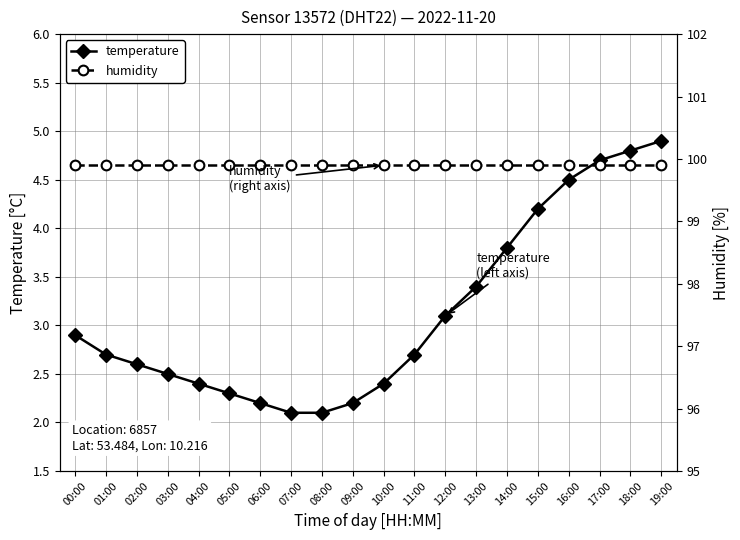

True or false: temperature and humidity cross at least once.

False